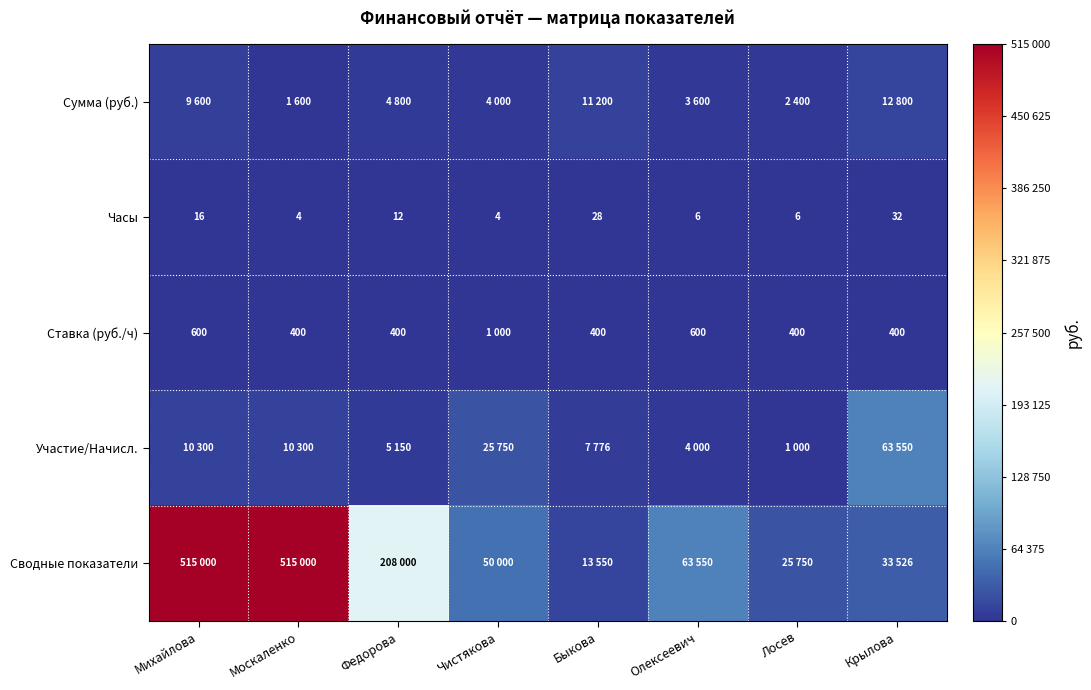

What is the spread (max minus min) of values at Москаленко?

514996